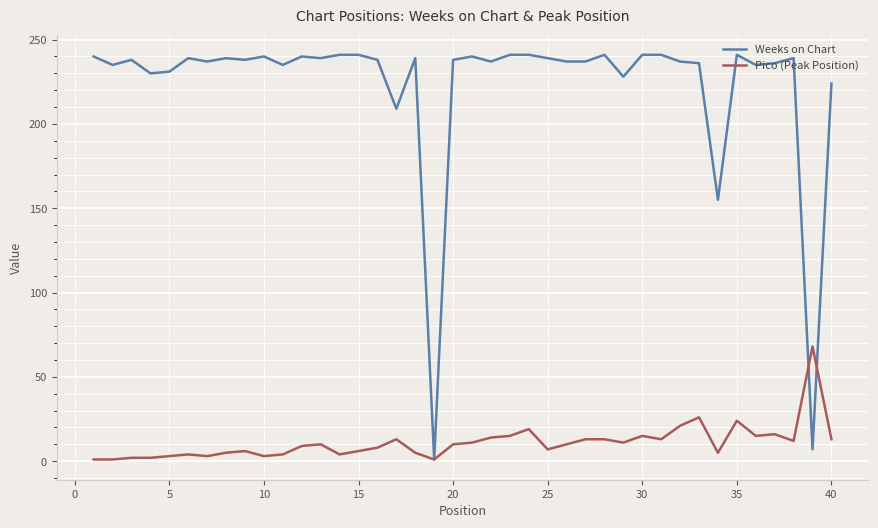

List the series in order of their peak value, lowest first.

Pico (Peak Position), Weeks on Chart